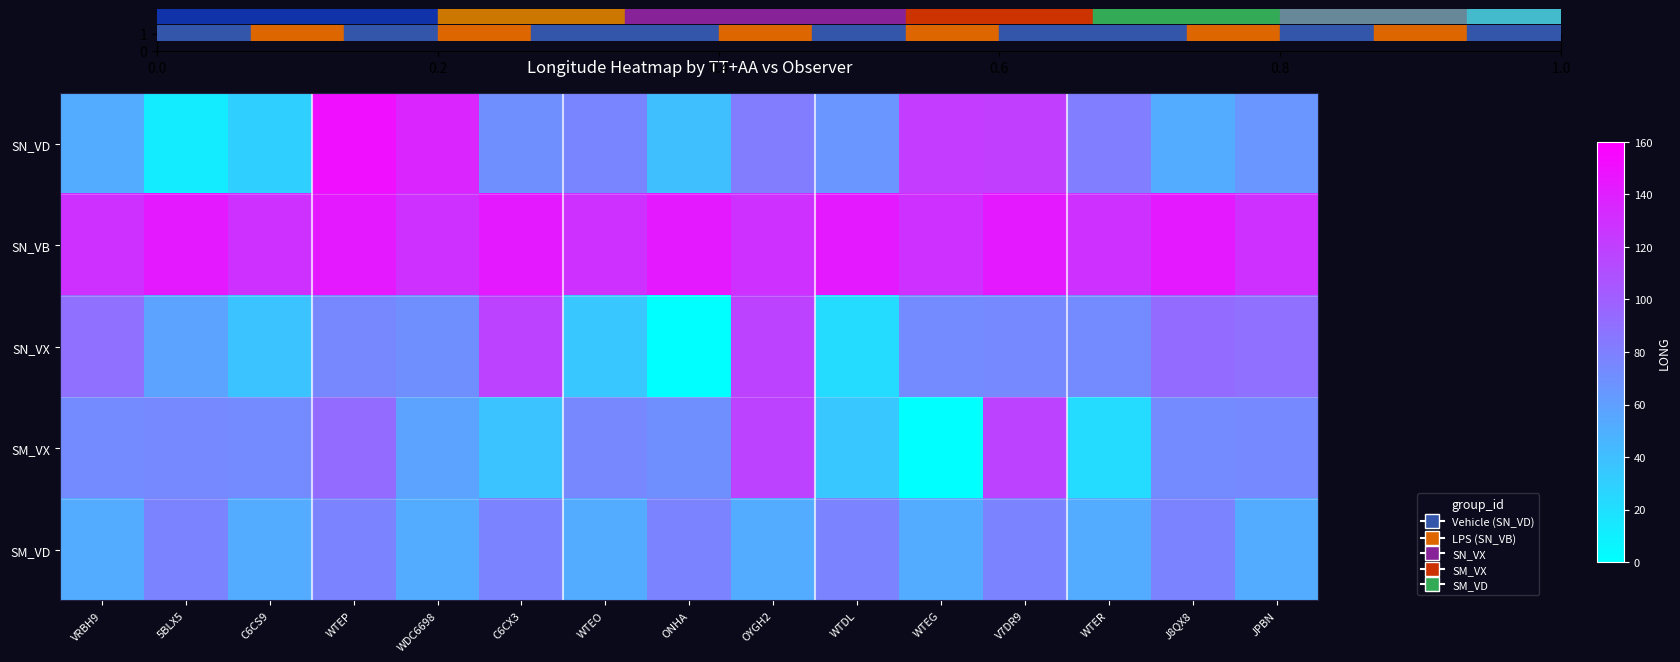

Which series has the largest total across all categories?

SN_VB